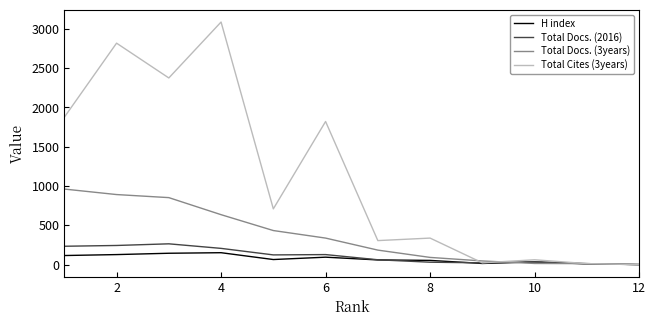

What is the sum of all H index values?

864